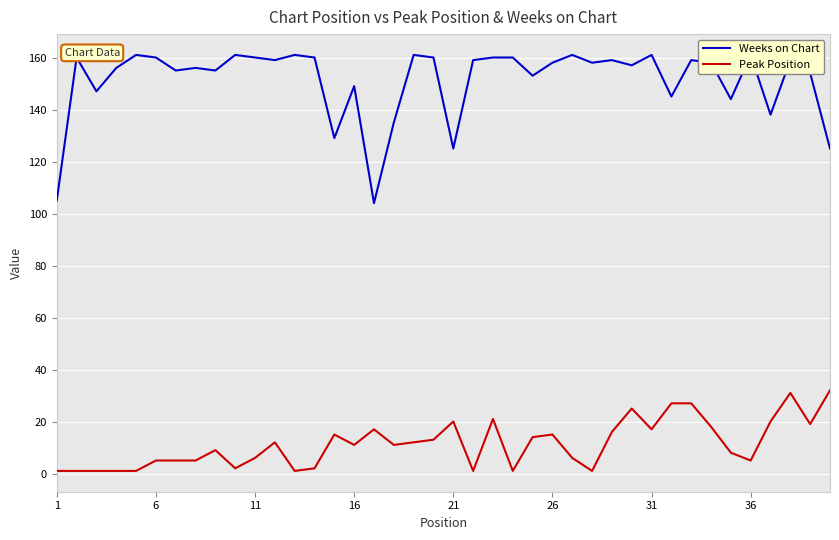

True or false: Weeks on Chart and Peak Position cross at least once.

False